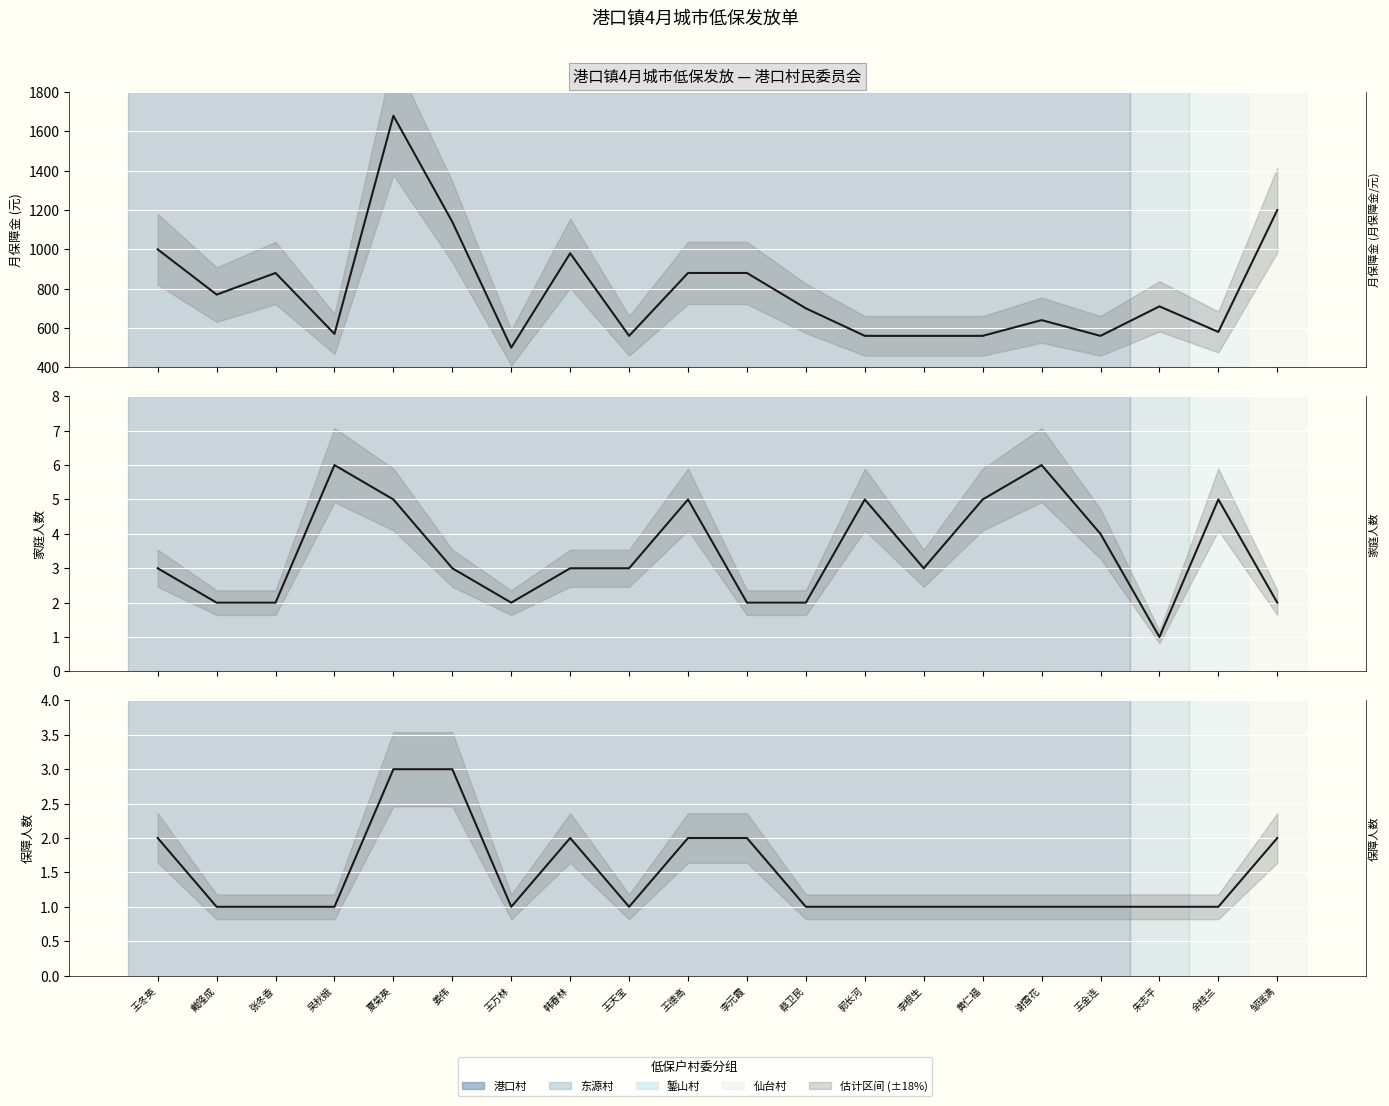

At which label is 月保障金 (月保障金/元) closest to 1090?

姜伟